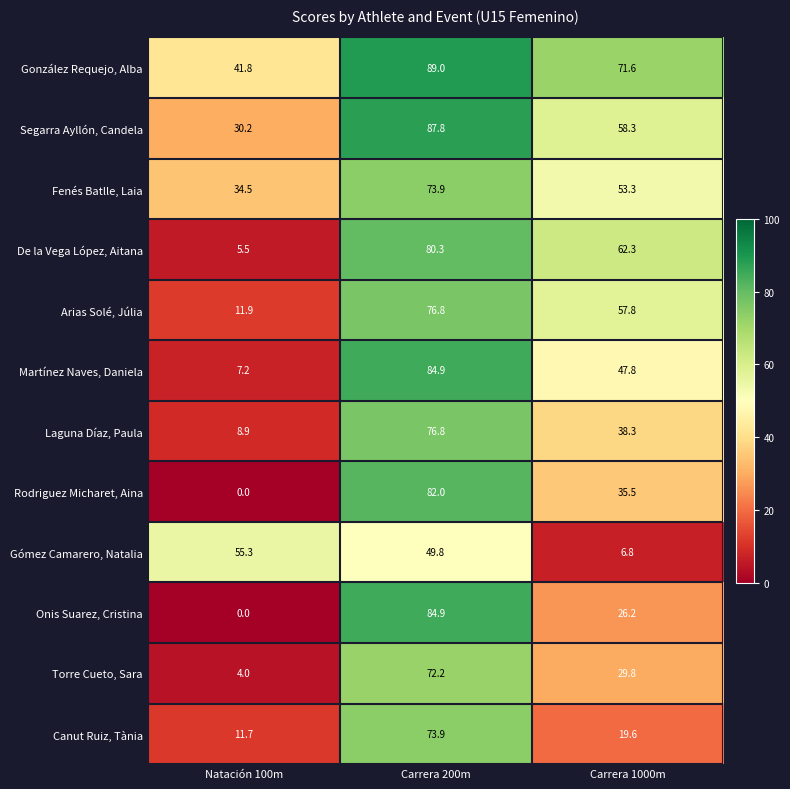

Between Carrera 200m and Carrera 1000m, which series saw the biggest shift?

Onis Suarez, Cristina